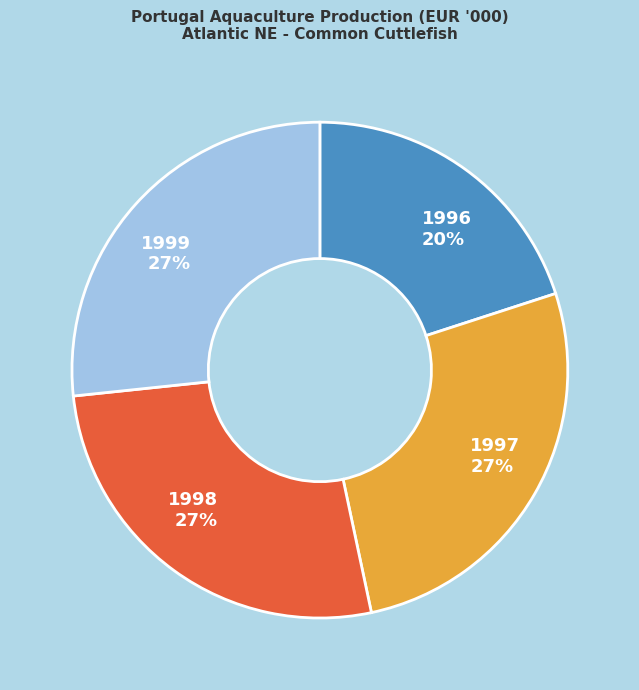

To the nearest percent, what portion does 1996 represent?

20%